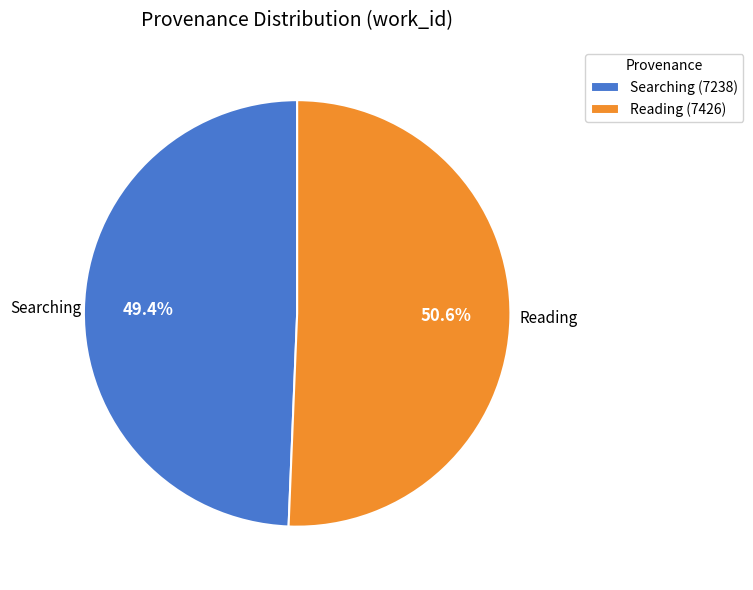

To the nearest percent, what is the difference between the largest and smallest slice percentages?

1%